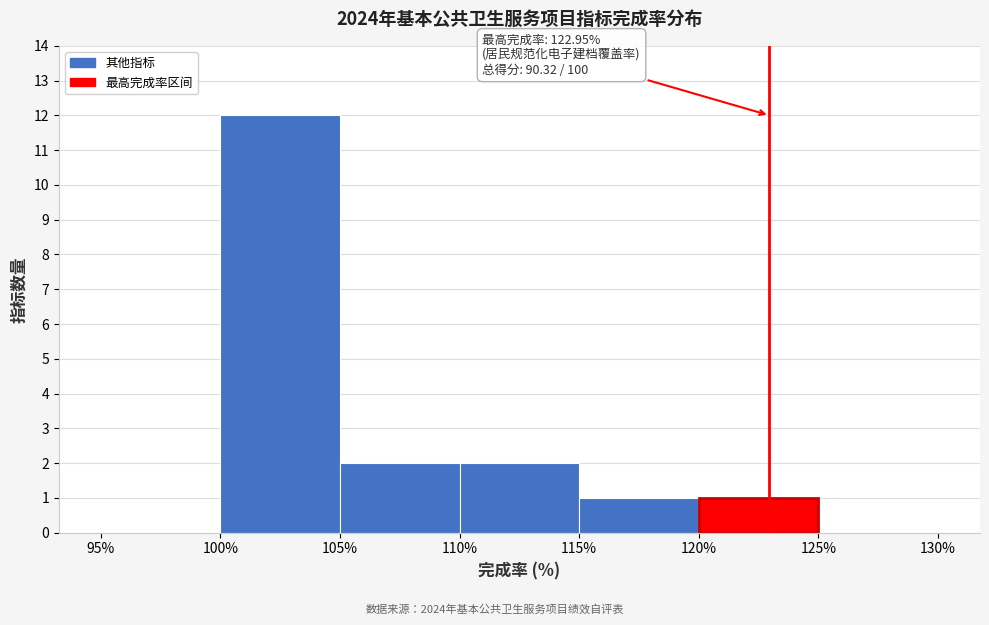

Over which range of the x-axis is the bar tallest?

100% to 105%